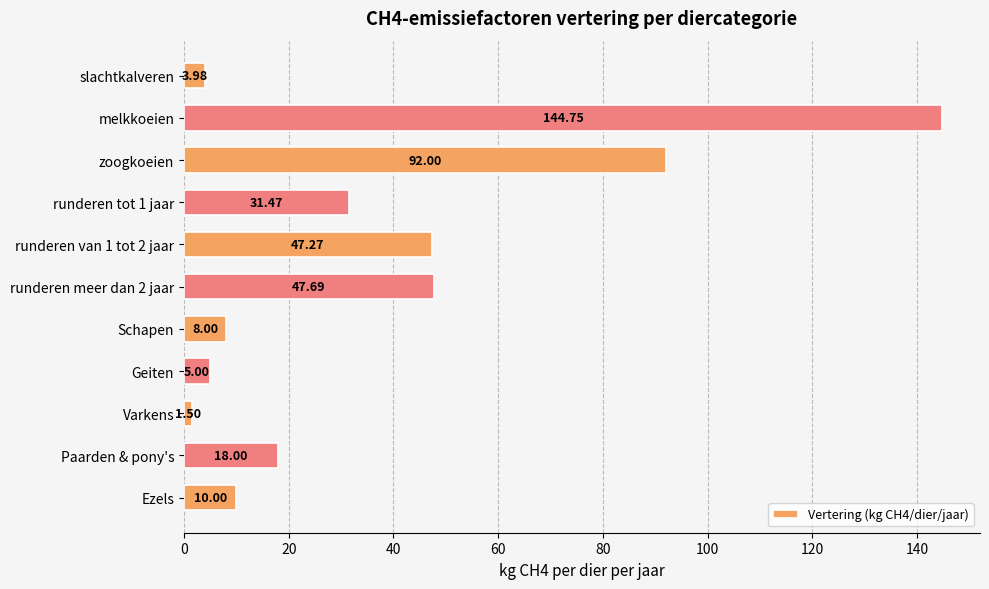

Which label corresponds to the smallest value in the chart?

Varkens